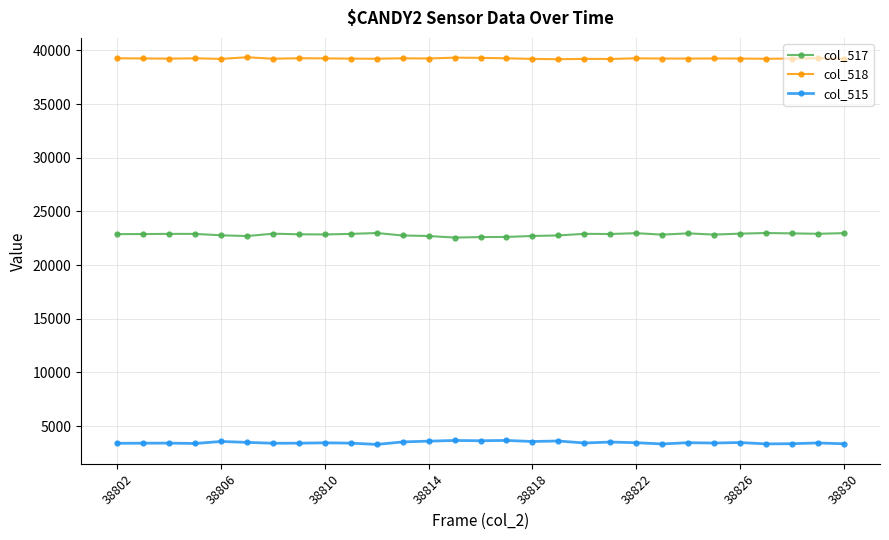

What is the sum of all col_518 values?

1138075